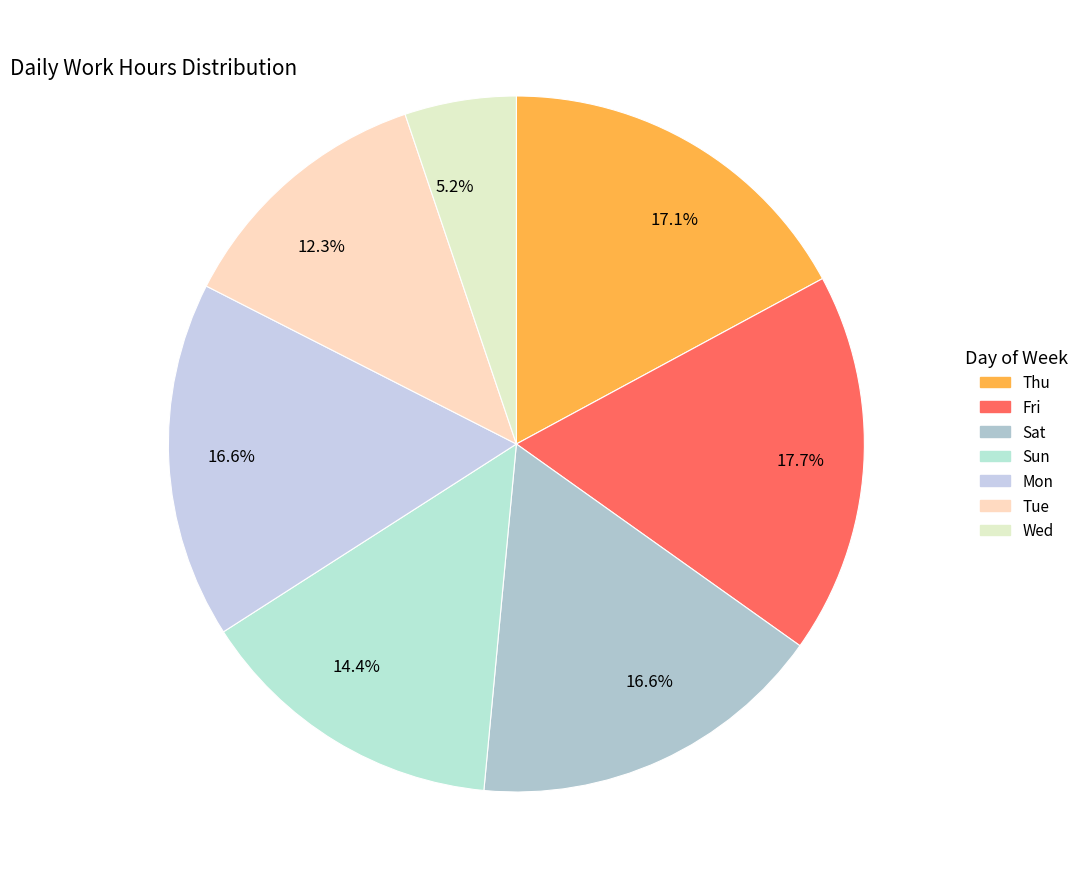

How many segments does this pie chart have?

7